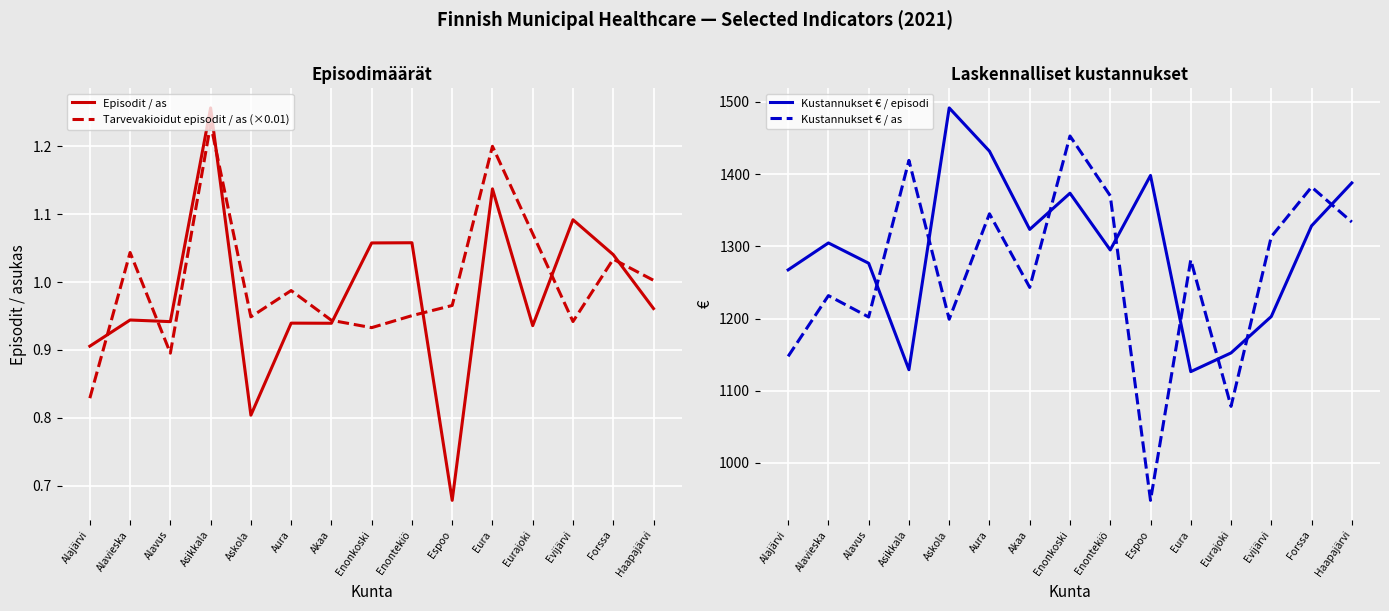

At Evijärvi, list the series in order from smallest to largest.

Tarvevakioidut episodit / as (×0.01), Episodit / as, Kustannukset € / episodi, Kustannukset € / as